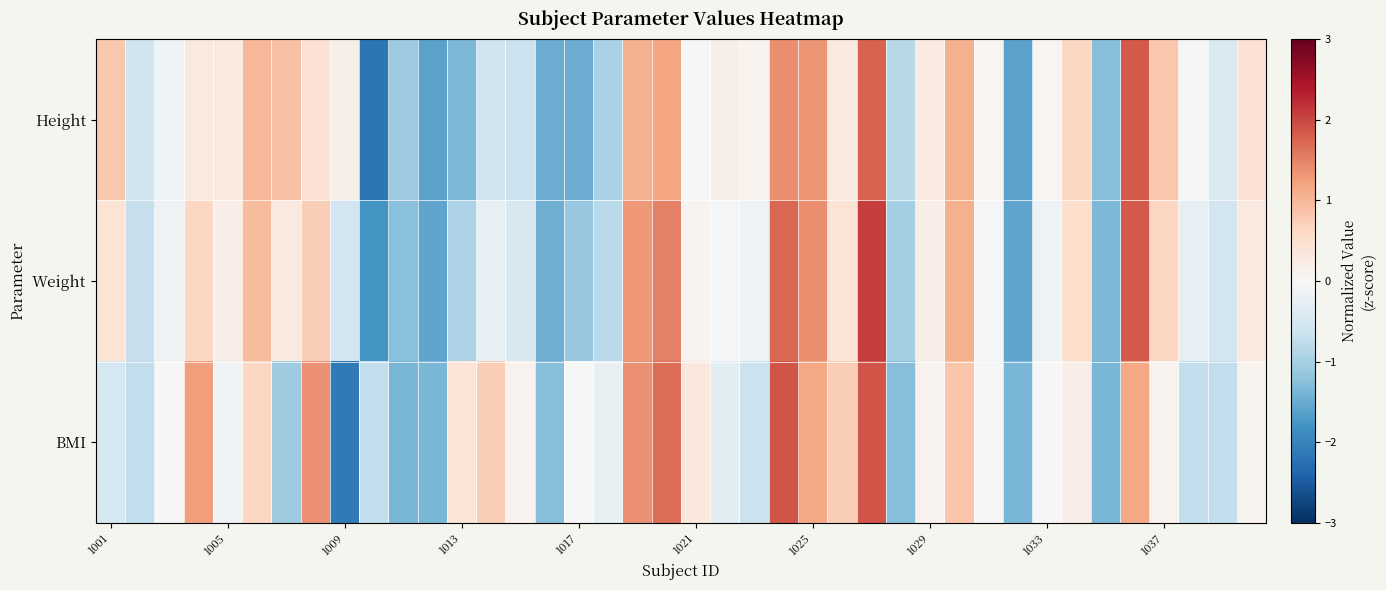

Reading left to right, list all the values displayed in this chart.

Height: 0.8	-0.6	-0.1	0.3	0.3	1.0	0.9	0.4	0.2	-2.2	-1.1	-1.6	-1.3	-0.6	-0.7	-1.5	-1.5	-1.0	1.1	1.2	-0.0	0.2	0.1	1.4	1.3	0.3	1.8	-0.8	0.2	1.1	0.0	-1.6	0.0	0.6	-1.3	1.8	0.8	-0.0	-0.5	0.4
Weight: 0.4	-0.7	-0.1	0.6	0.2	1.0	0.3	0.7	-0.6	-1.8	-1.2	-1.6	-0.9	-0.3	-0.5	-1.5	-1.1	-0.8	1.3	1.5	0.1	-0.0	-0.1	1.7	1.4	0.4	2.1	-1.0	0.2	1.1	-0.0	-1.6	-0.1	0.5	-1.4	1.8	0.6	-0.3	-0.6	0.3
BMI: -0.5	-0.7	-0.0	1.3	-0.1	0.6	-1.1	1.4	-2.1	-0.7	-1.4	-1.4	0.4	0.7	0.1	-1.3	-0.0	-0.2	1.4	1.7	0.3	-0.3	-0.6	1.9	1.2	0.7	1.9	-1.3	0.1	0.8	-0.0	-1.4	-0.0	0.2	-1.4	1.2	0.1	-0.7	-0.7	0.1